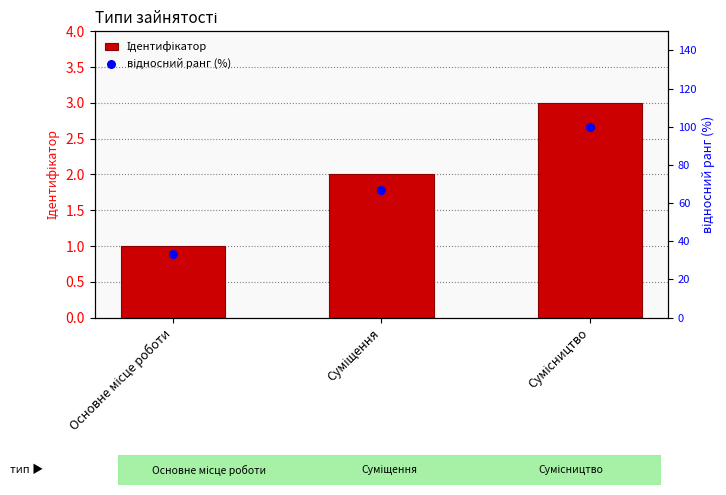

At how many categories does at least one series exceed 89?

1